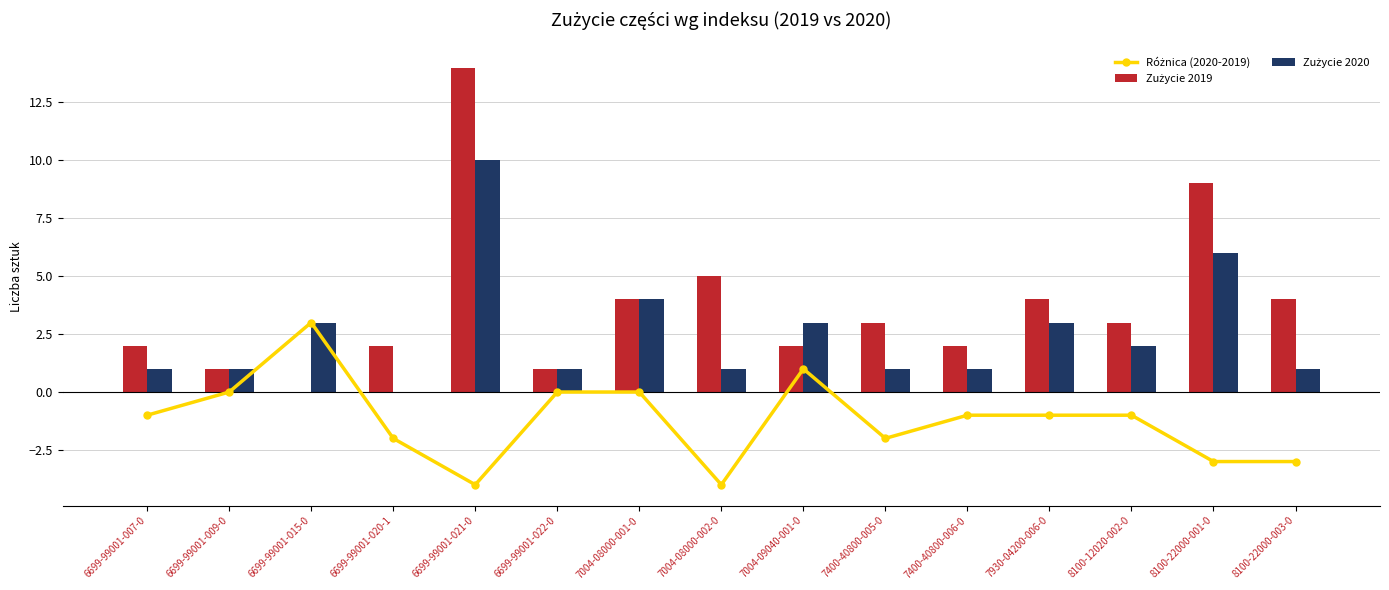

Which series has the widest spread of values?

Zużycie 2019